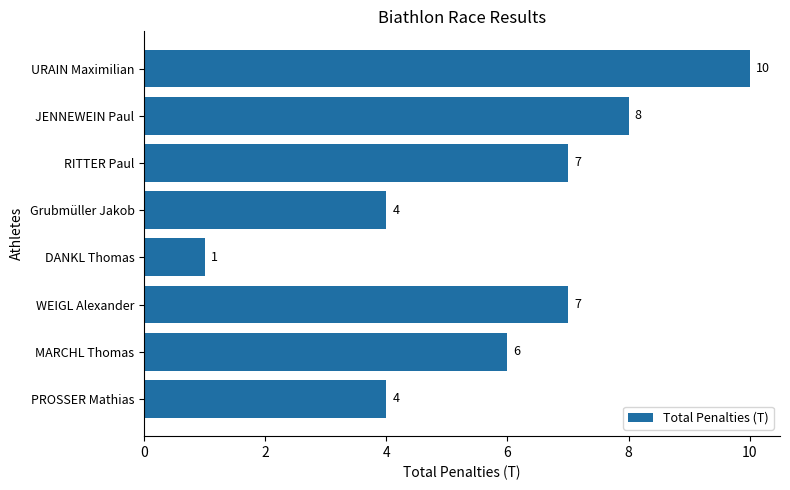

Is it true that the value at JENNEWEIN Paul is 8?

True